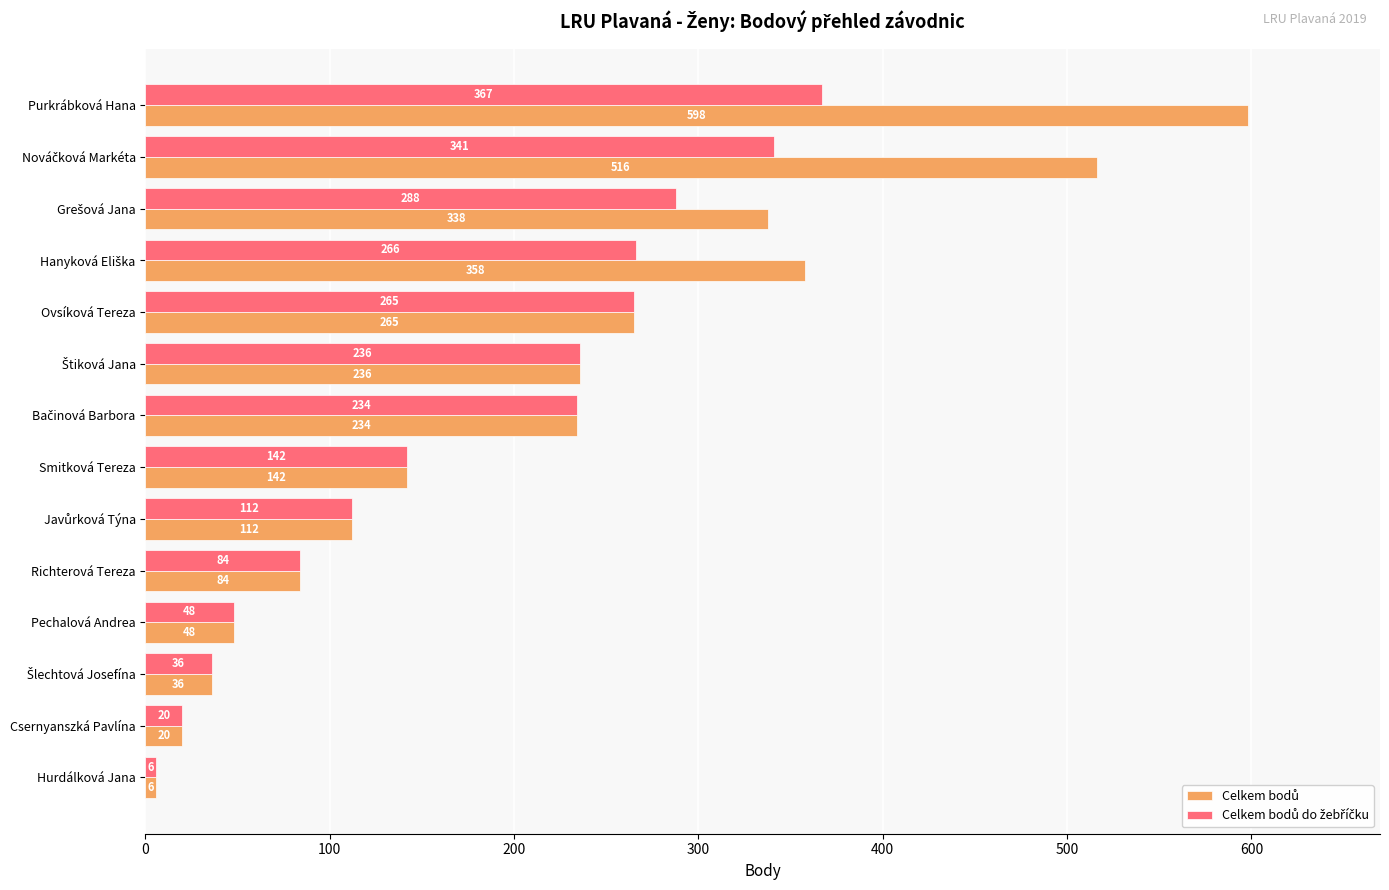

At which category is the sum across all series the highest?

Purkrábková Hana